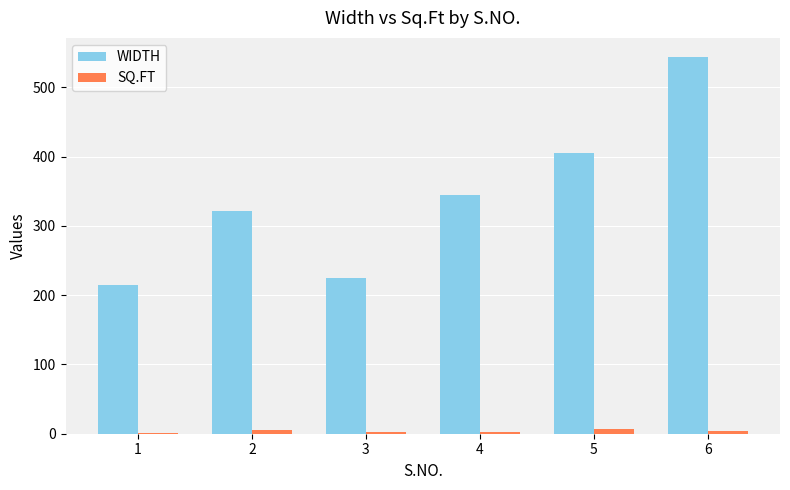

True or false: WIDTH has a value of 225.0 at 3.

True